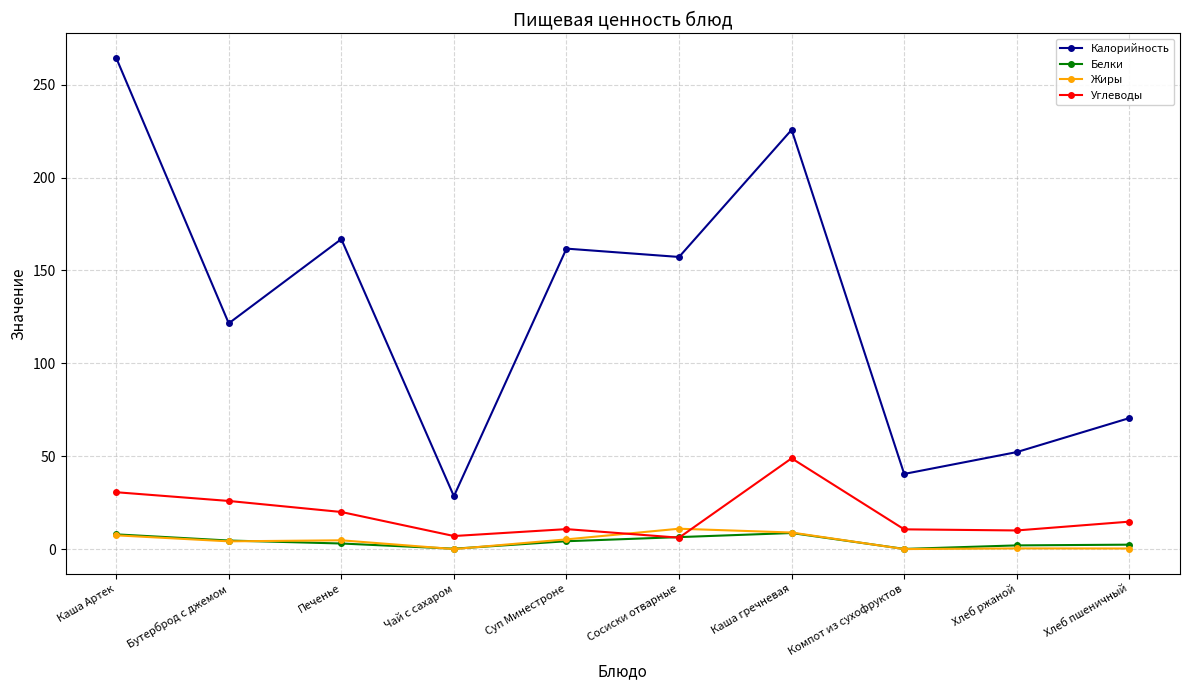

In Углеводы, how many points are lower than both neighbors (excluding endpoints)?

3